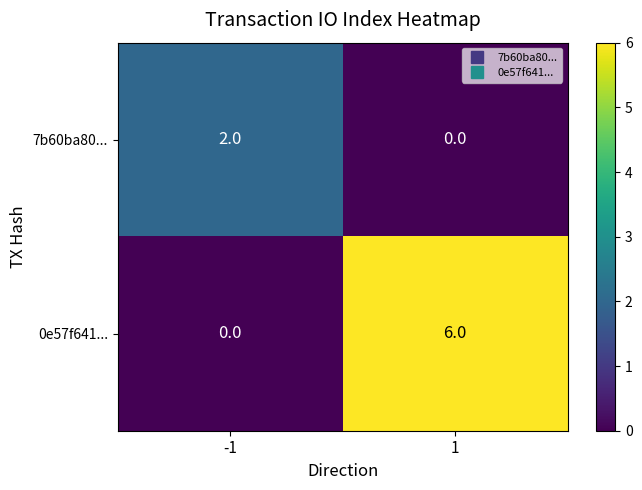

Which label corresponds to the largest value in the chart?

1